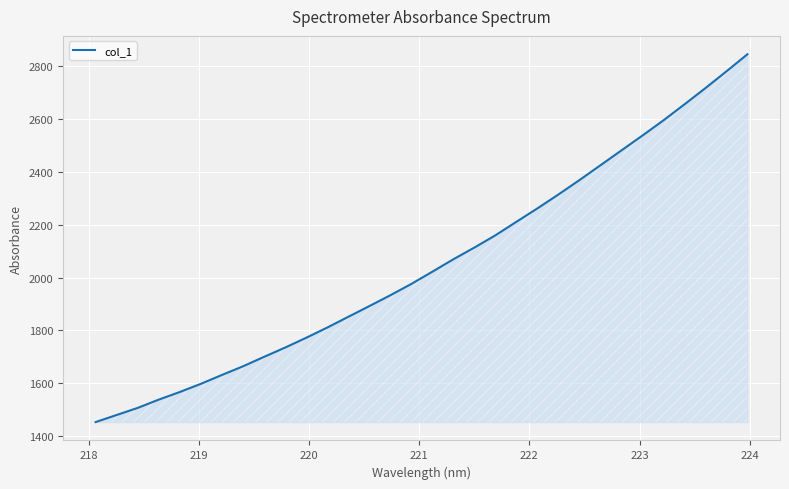

What is the difference between the maximum and minimum values?

1388.3